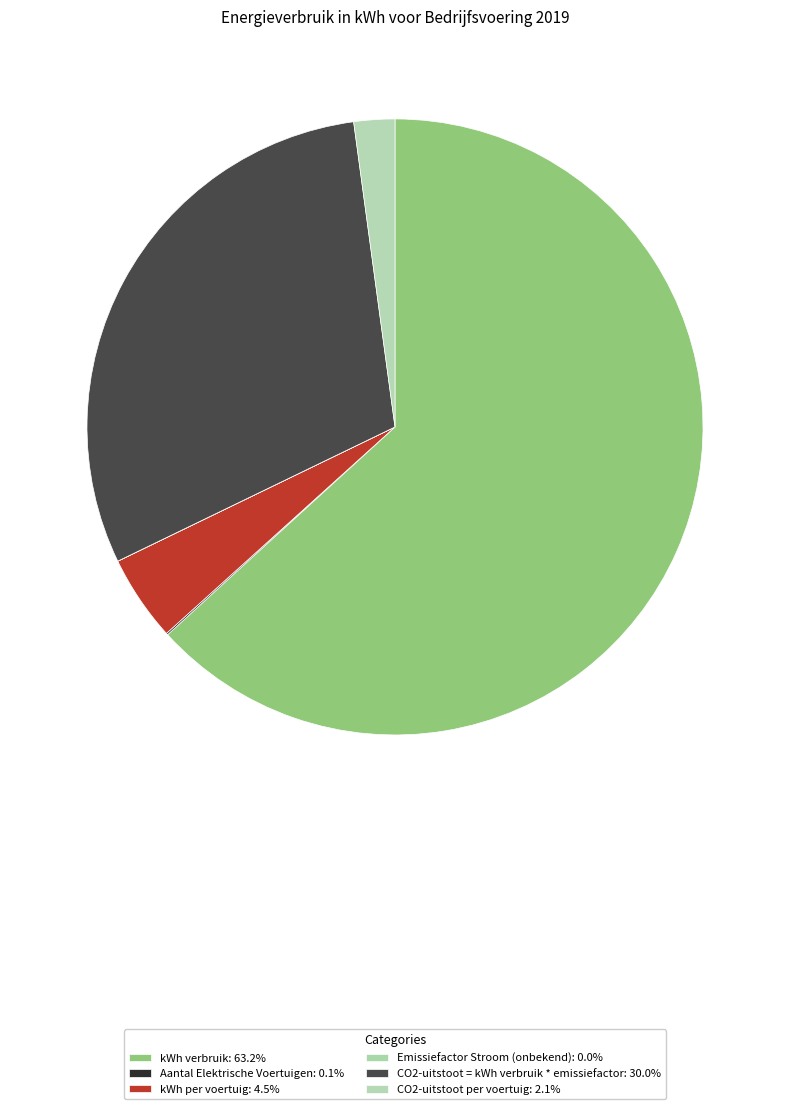

Which category has the smallest portion of the pie?

Emissiefactor Stroom (onbekend)